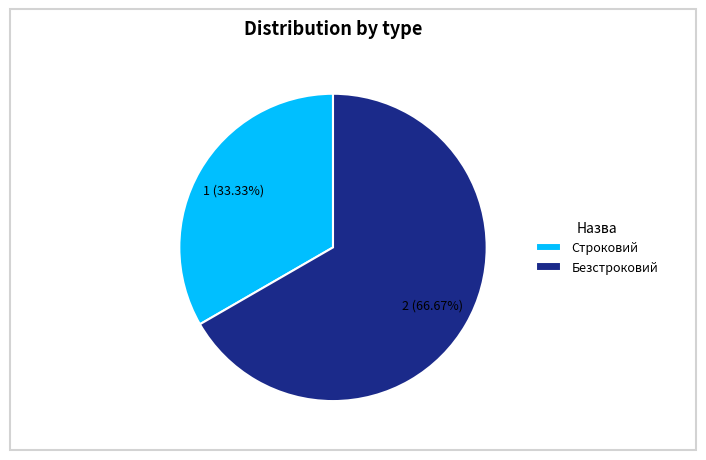

Which slice represents more than half of the pie?

Безстроковий